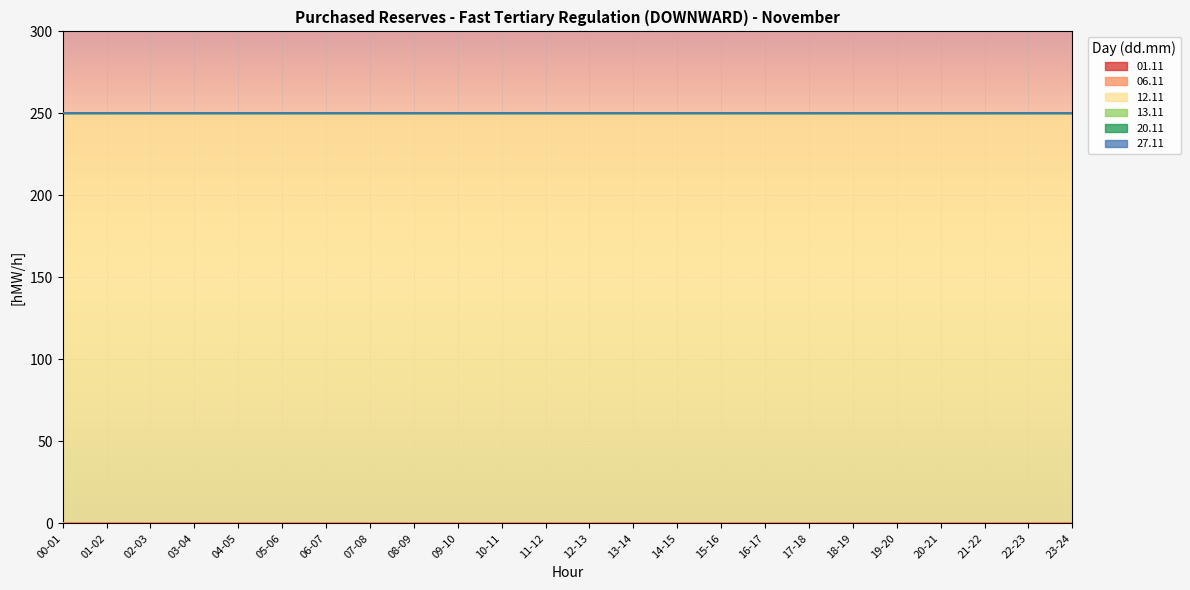

How many lines are shown in the chart?

6